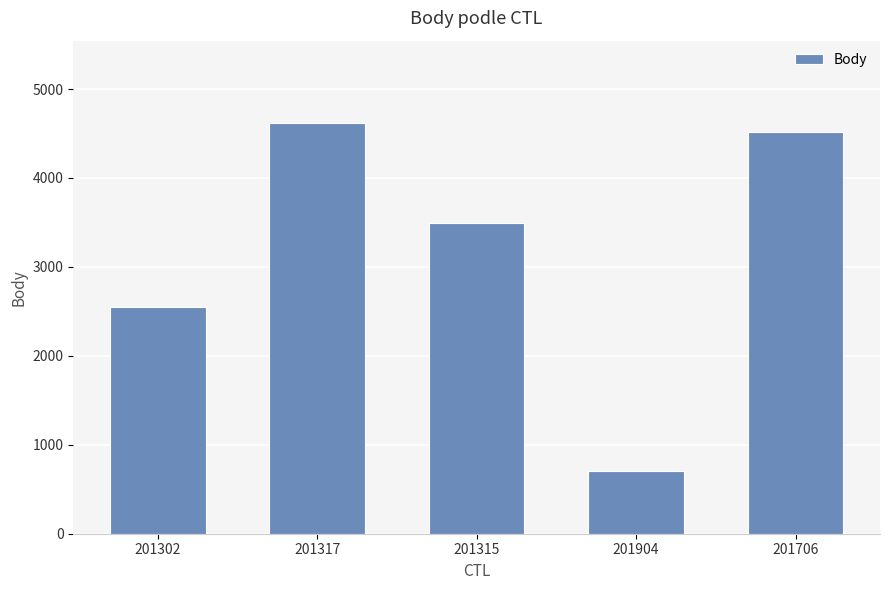

How many data points does each series have?

5